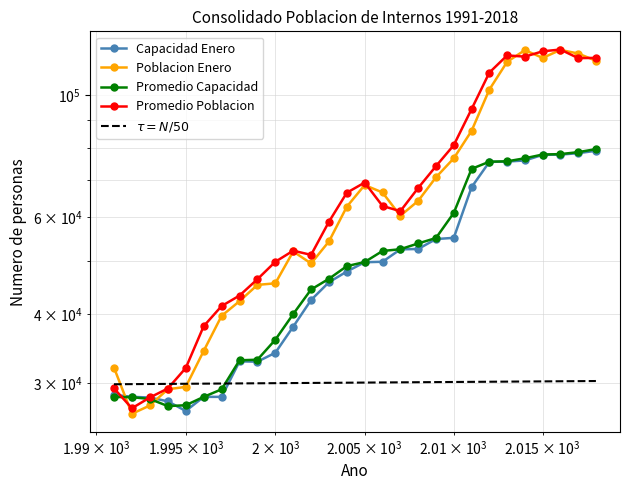

How many interior local valleys does the Promedio_Capacidad series have?

1